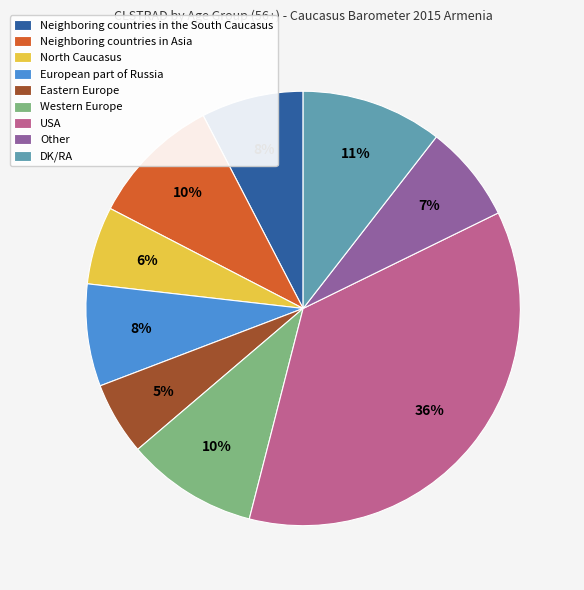

True or false: Western Europe accounts for 23% of the total.

False